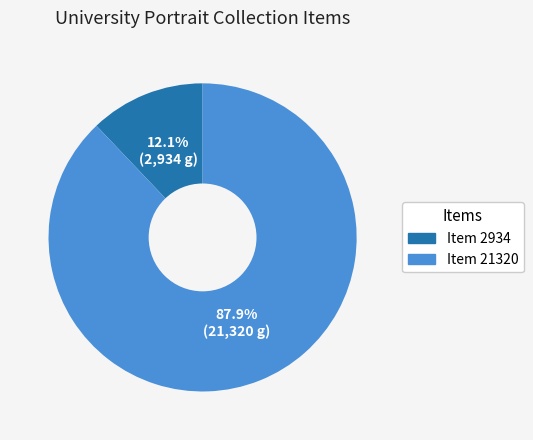

True or false: Item 2934 accounts for 12% of the total.

True